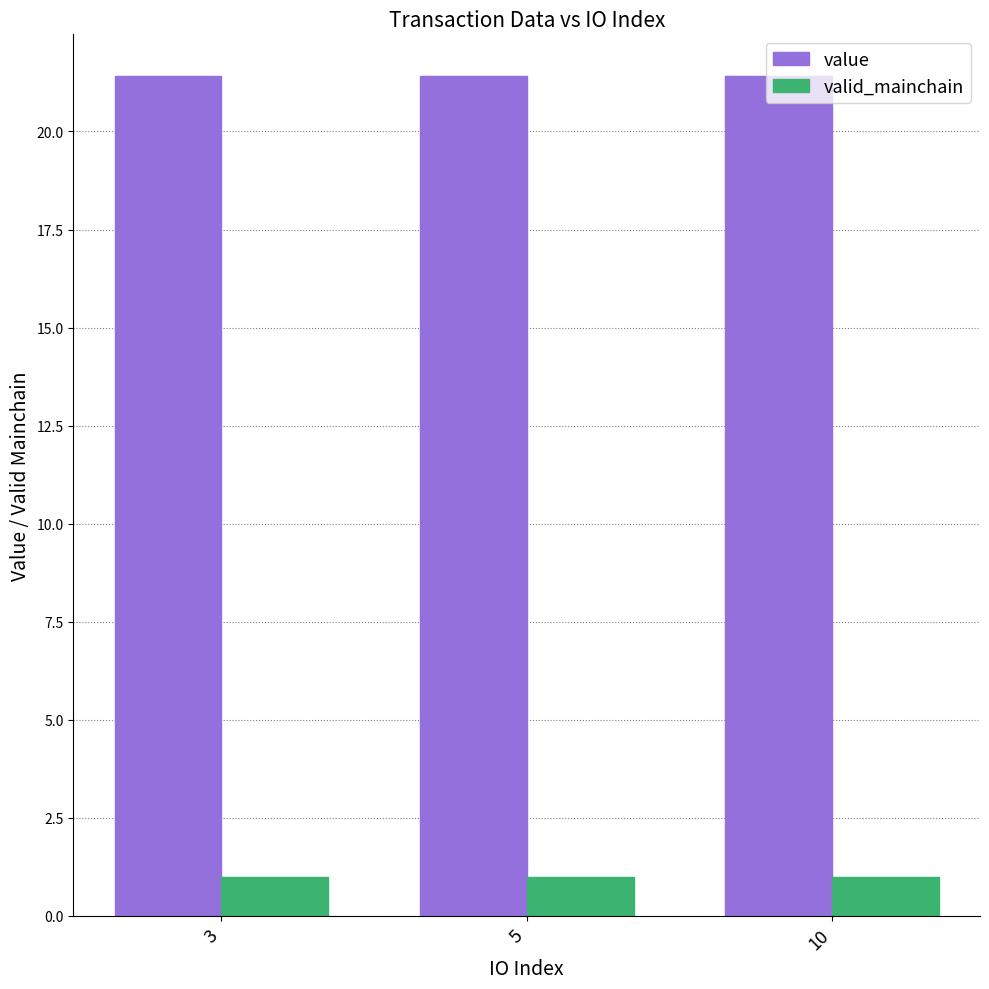

What are all the series names shown in the legend?

value, valid_mainchain